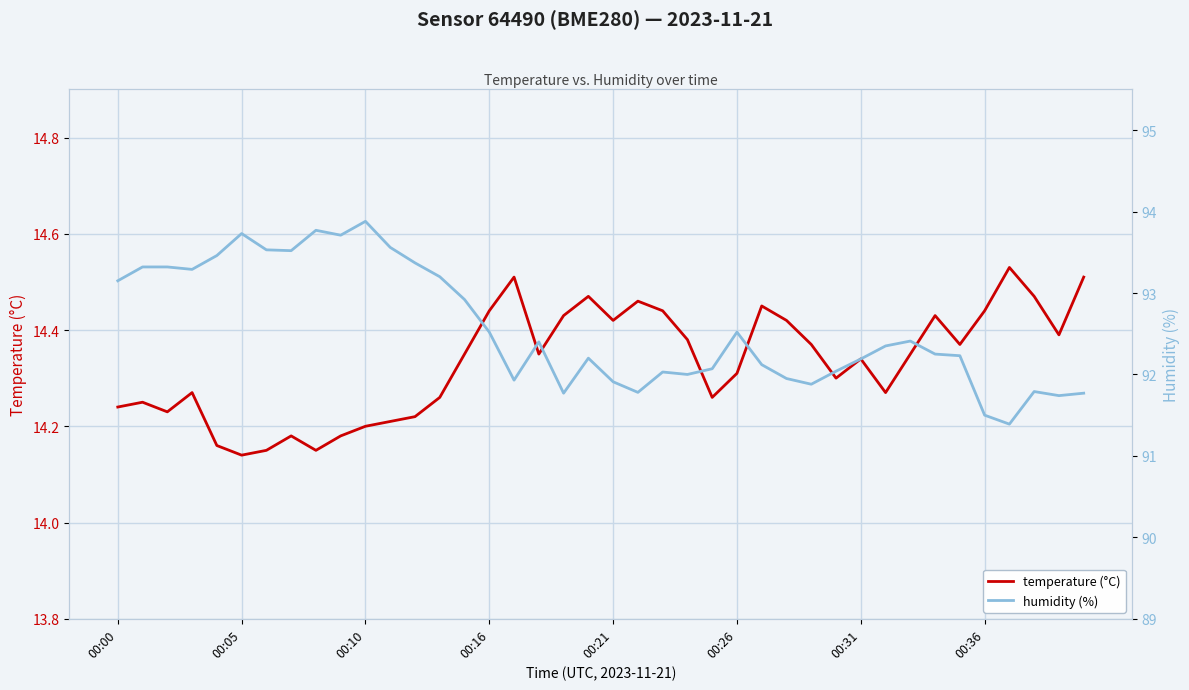

Reading left to right, transcribe all the data shown in this chart.

temperature (°C): 14.2	14.2	14.2	14.3	14.2	14.1	14.2	14.2	14.2	14.2	14.2	14.2	14.2	14.3	14.3	14.4	14.5	14.3	14.4	14.5	14.4	14.5	14.4	14.4	14.3	14.3	14.4	14.4	14.4	14.3	14.3	14.3	14.3	14.4	14.4	14.4	14.5	14.5	14.4	14.5
humidity (%): 93.2	93.3	93.3	93.3	93.5	93.7	93.5	93.5	93.8	93.7	93.9	93.6	93.4	93.2	92.9	92.5	91.9	92.4	91.8	92.2	91.9	91.8	92.0	92.0	92.1	92.5	92.1	92.0	91.9	92.0	92.2	92.3	92.4	92.2	92.2	91.5	91.4	91.8	91.7	91.8